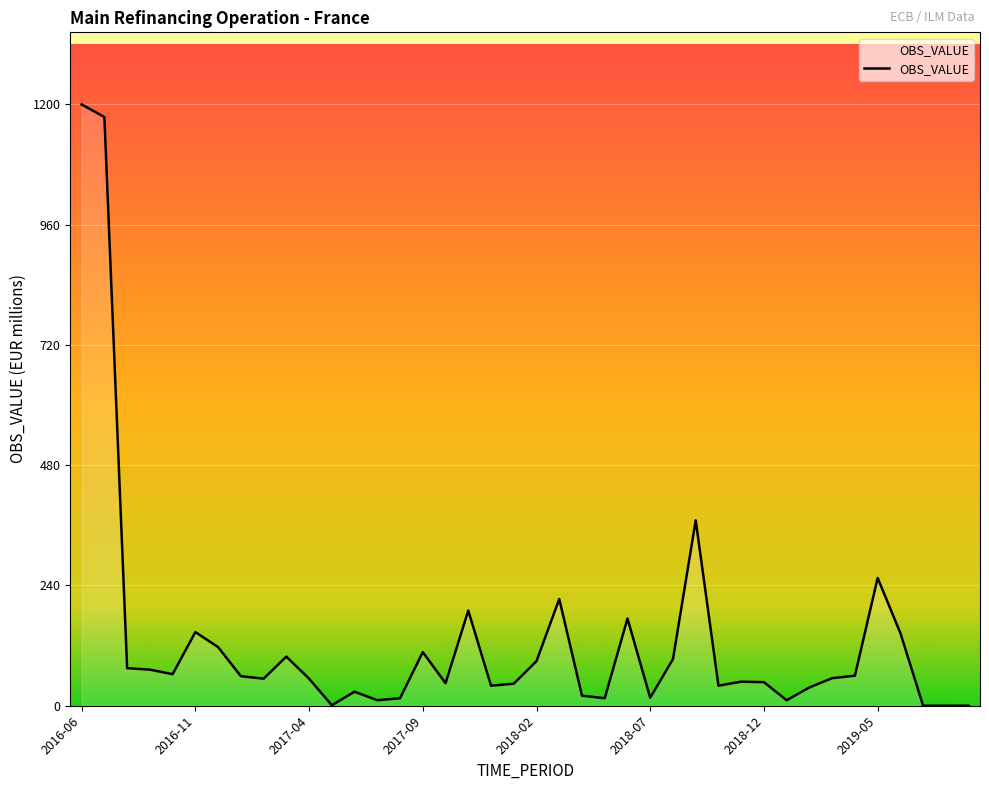

What is the maximum value shown in the chart?

1200.0